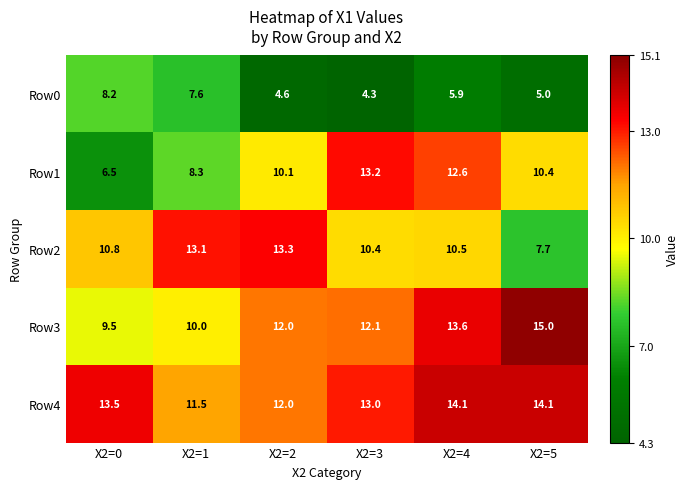

What is the average value of the Row4 series?

13.0